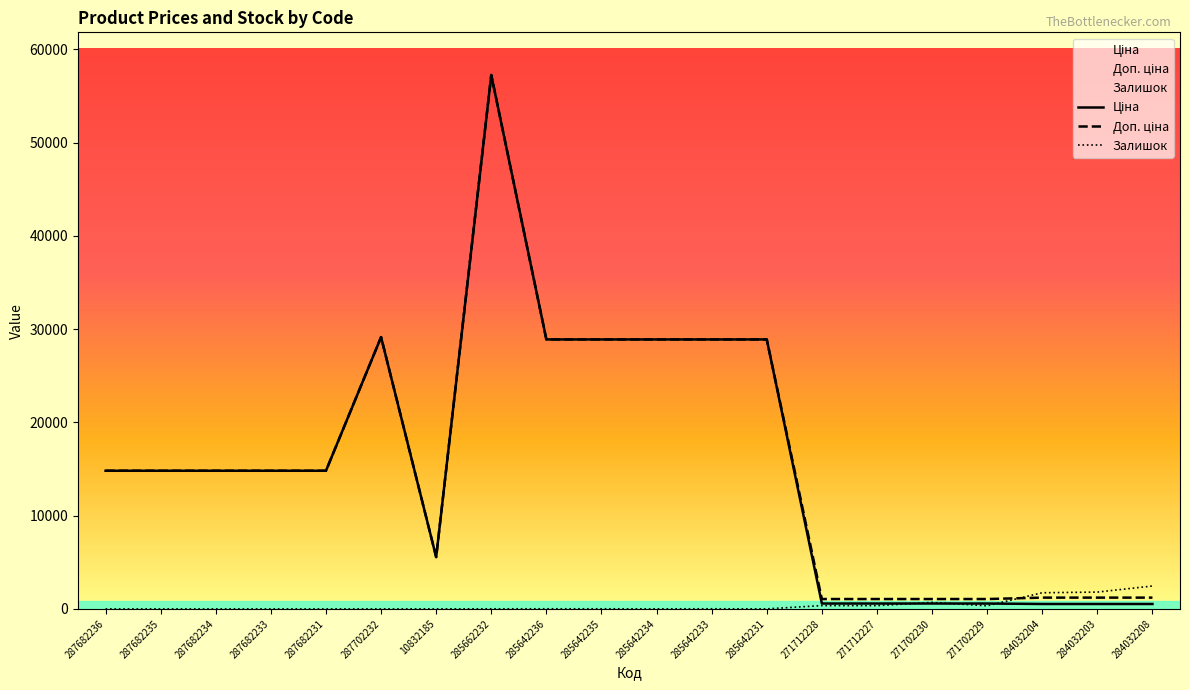

Which label corresponds to the smallest value in the chart?

287682236